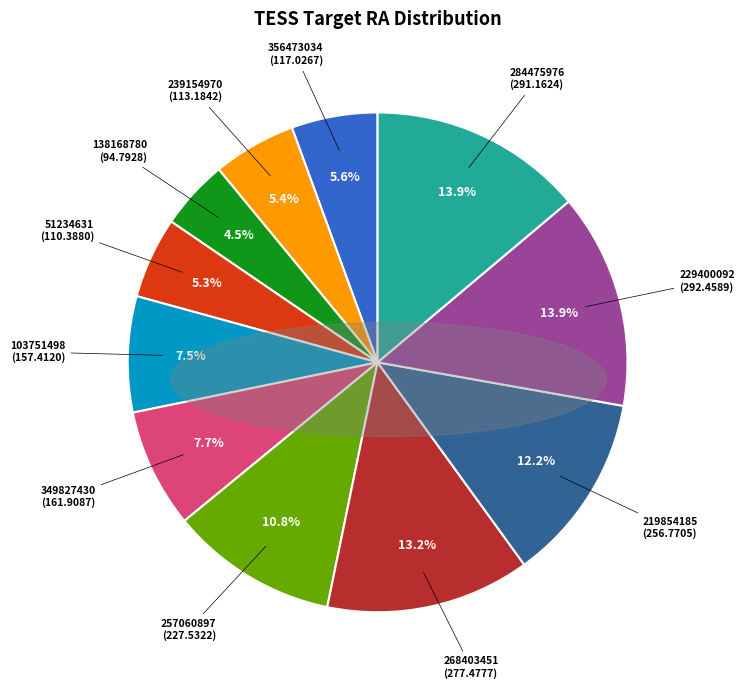

To the nearest percent, what is the average slice percentage?

9%